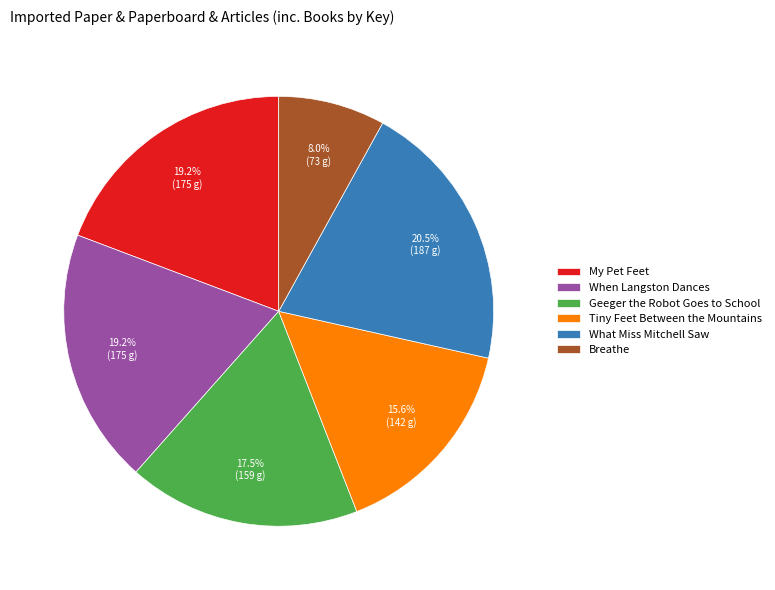

Which slice is the largest?

What Miss Mitchell Saw